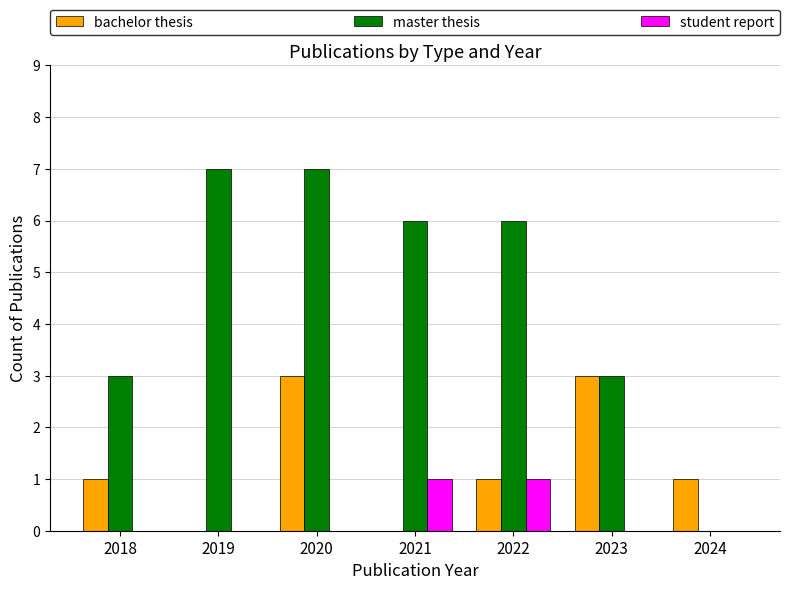

Are the bars grouped side by side (vs. stacked)?

Yes